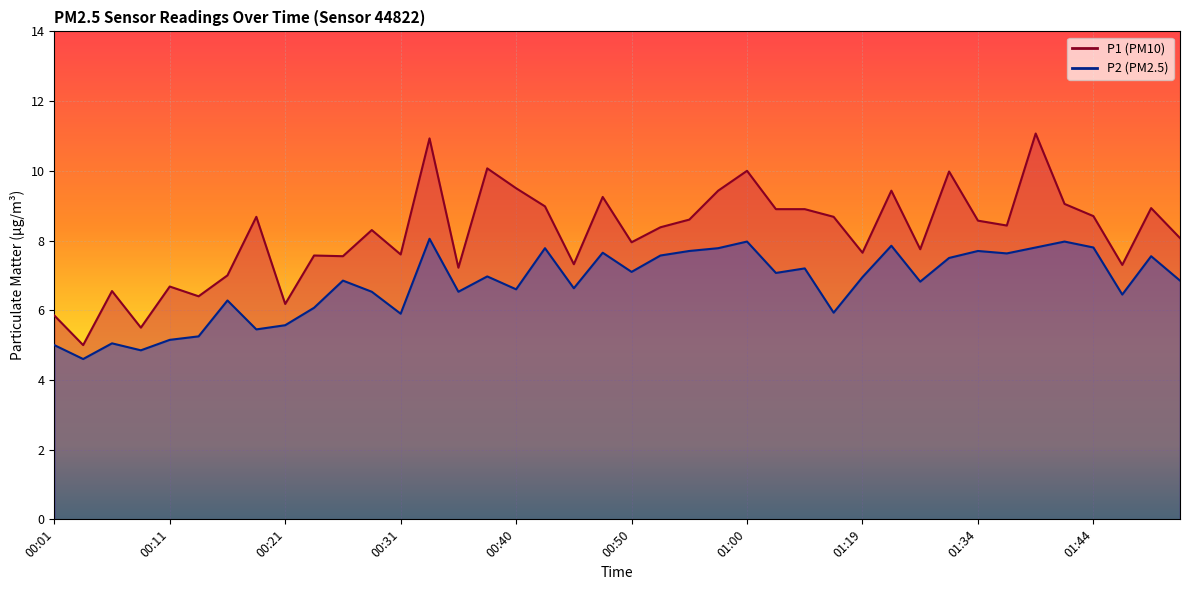

What are all the series names shown in the legend?

P1, P2